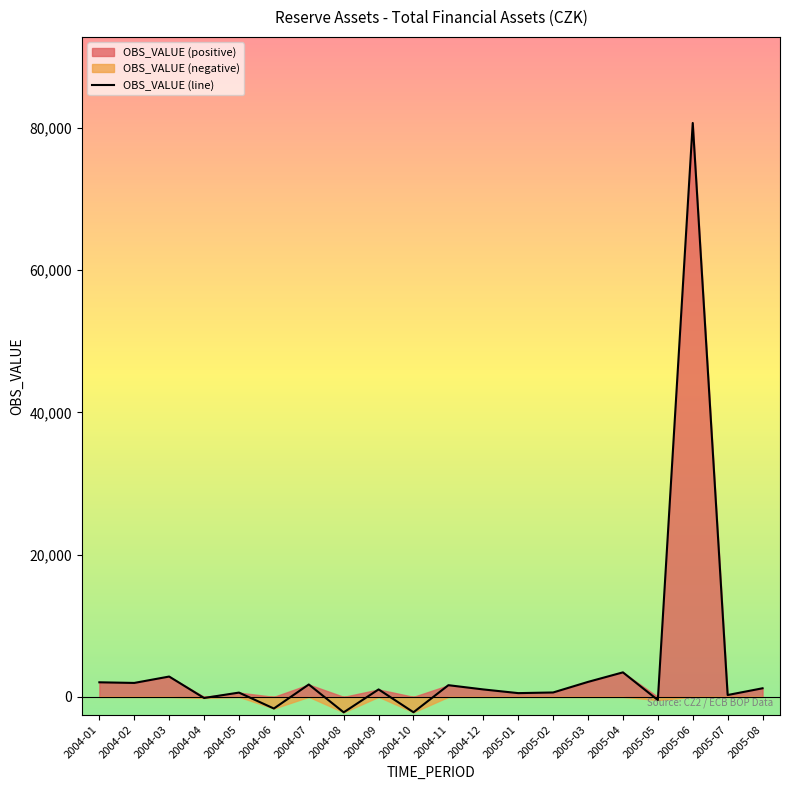

What is the change in value from 2004-05 to 2005-06?

+80085